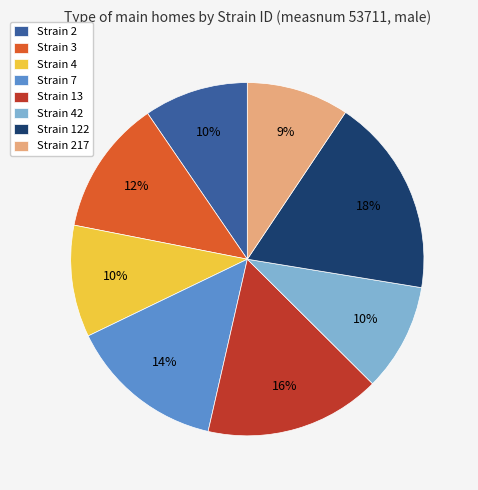

To the nearest percent, what percentage of the pie is Strain 7?

14%